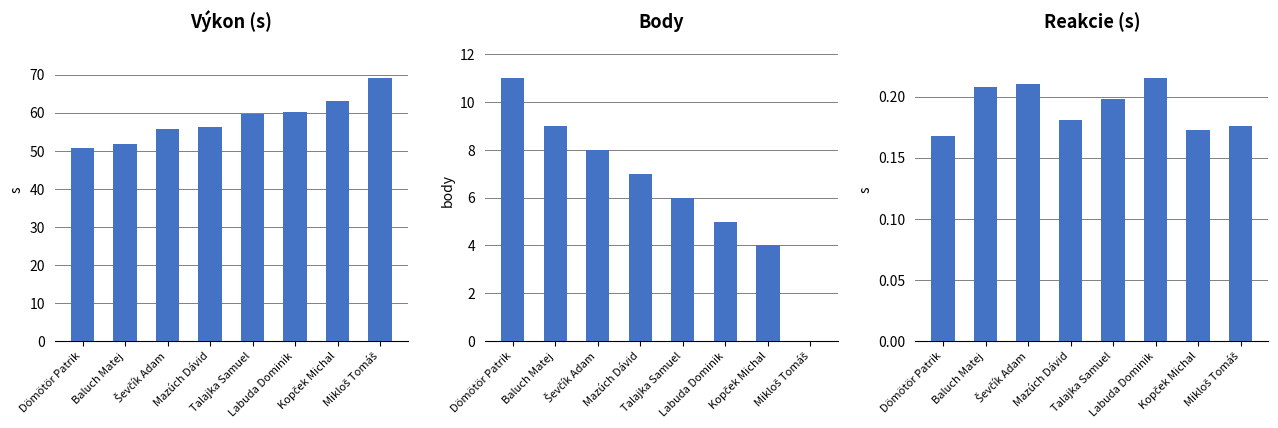

How many bars are there in each group?

3